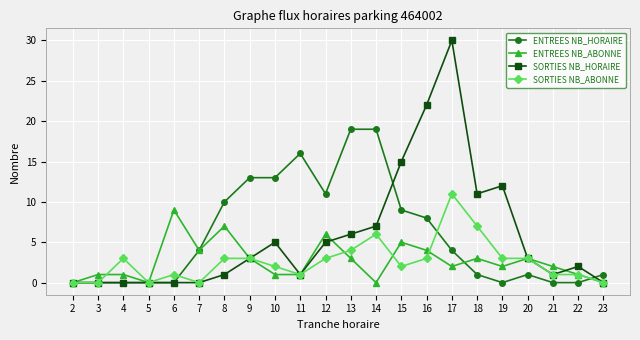

At which category does the chart reach its peak across all series?

17